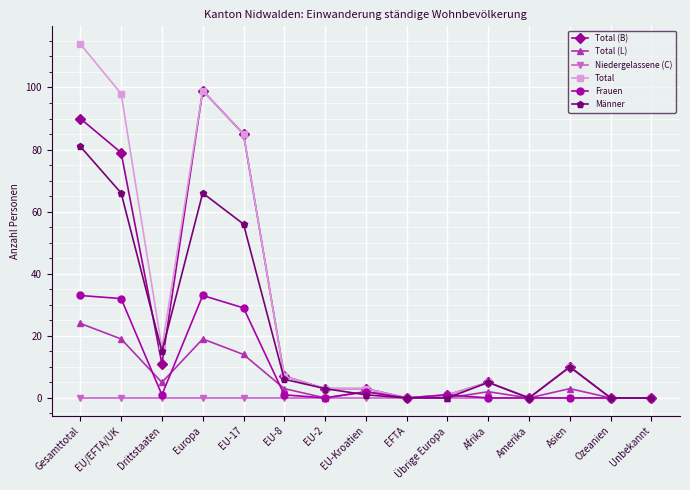

Rank the series by their maximum value, from lowest to highest.

Niedergelassene (C), Total (L), Frauen, Männer, Total (B), Total